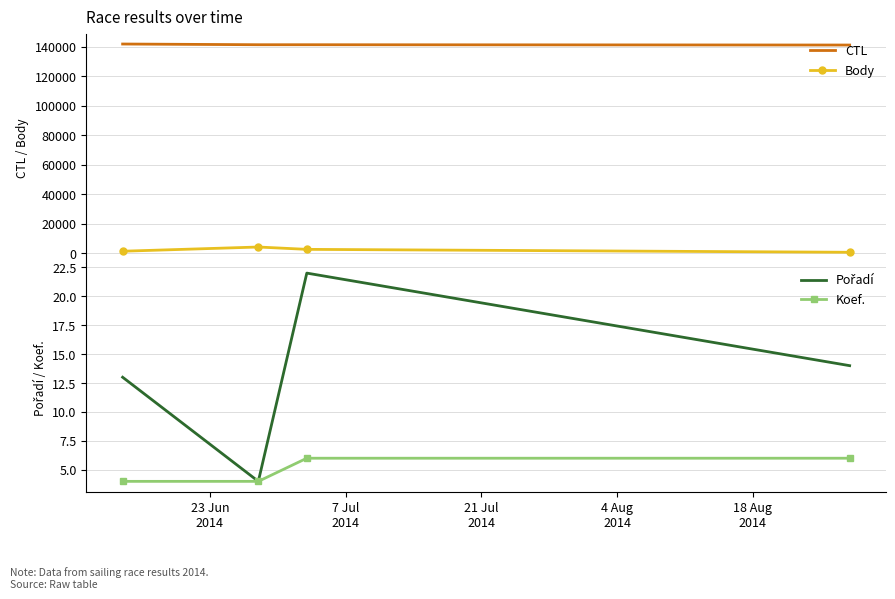

Which series has the largest total across all categories?

CTL